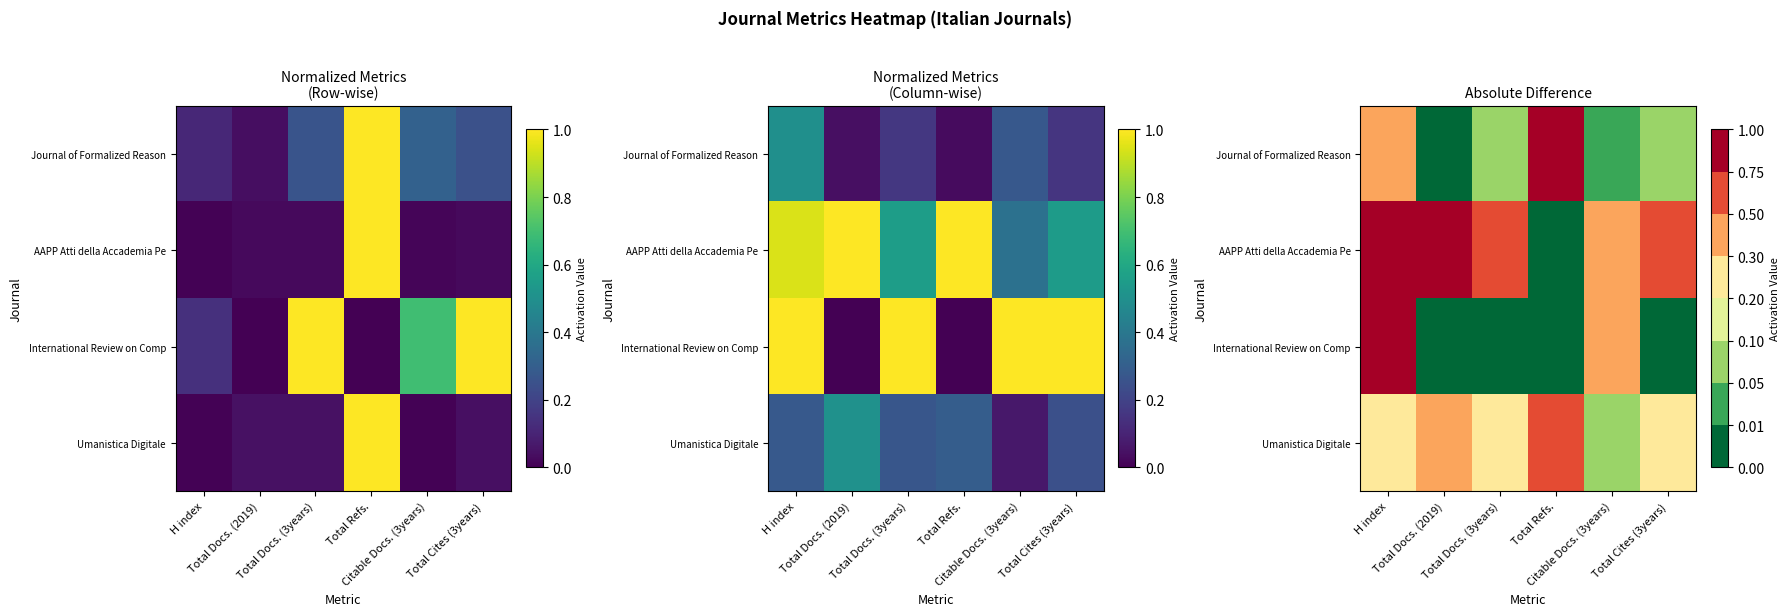

How many values in the AAPP Atti della Accademia Pe series exceed 0?

5